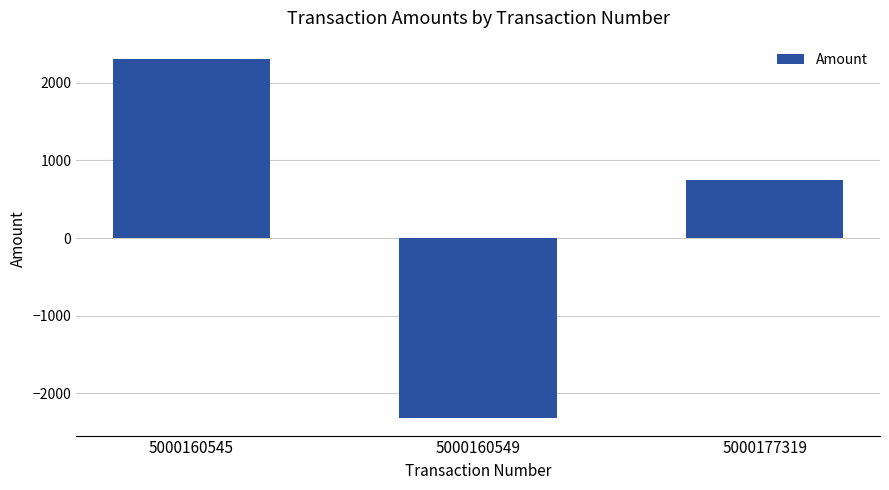

How many series are shown in this chart?

1